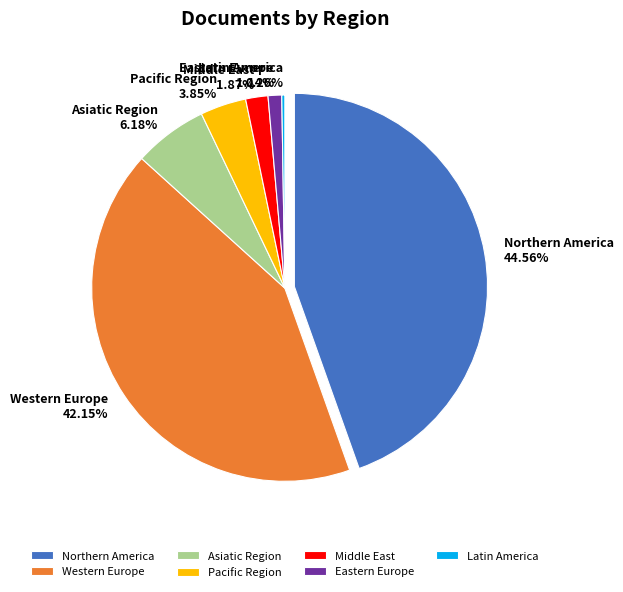

What is the change in value from Asiatic Region to Eastern Europe?

-395